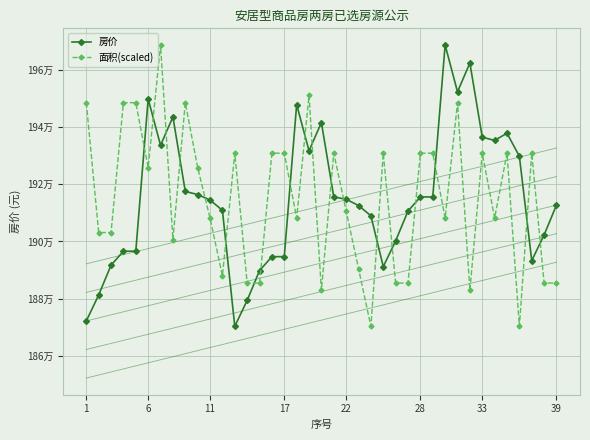

Which series has the largest total across all categories?

房价